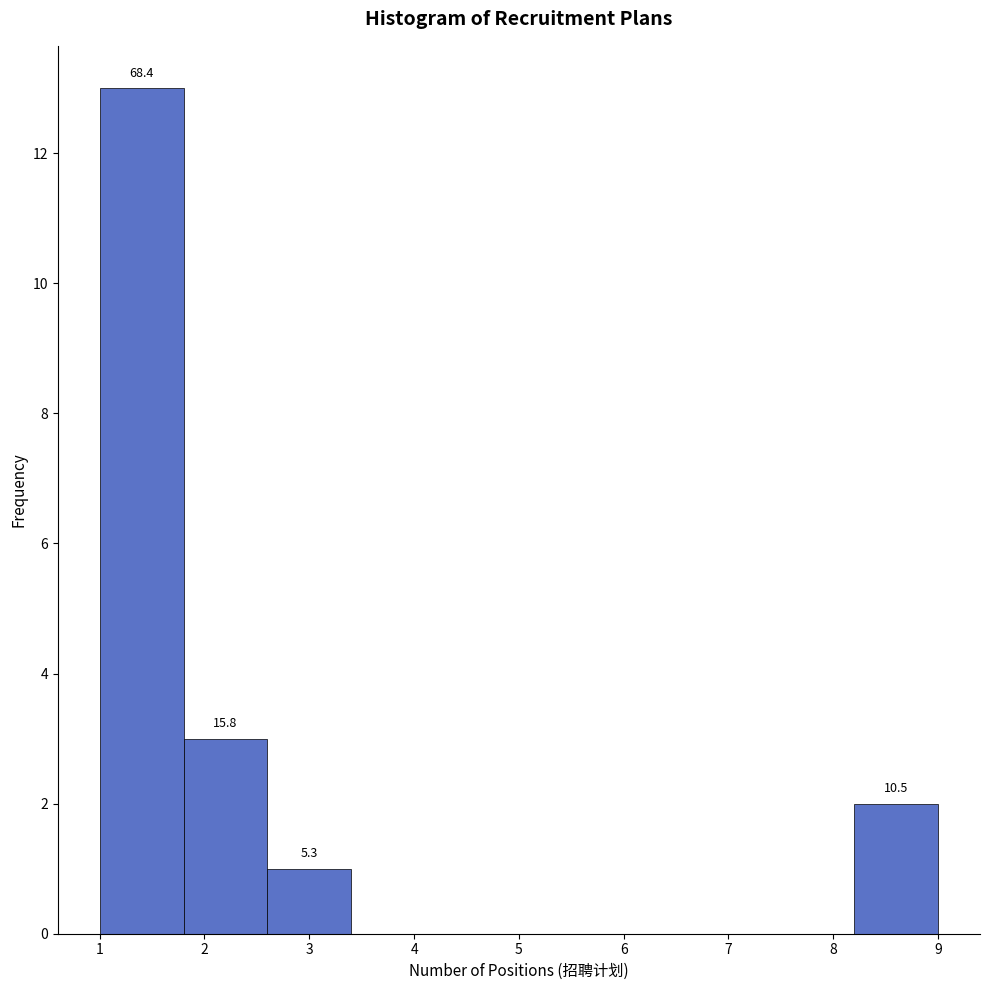

Which range on the x-axis has the tallest bar?

1.0 to 1.8